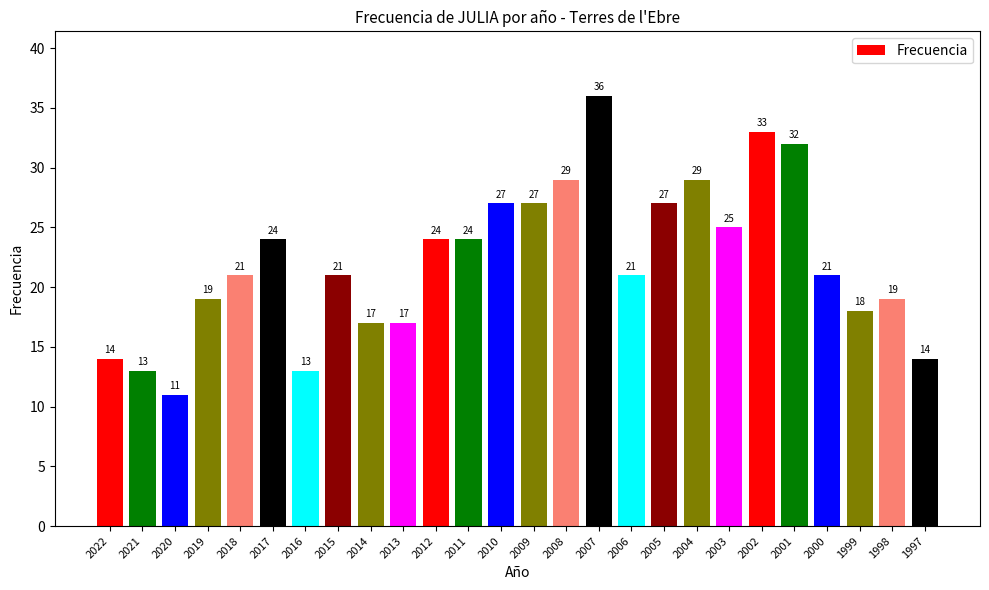

The value at 2016 is 13. True or false?

True